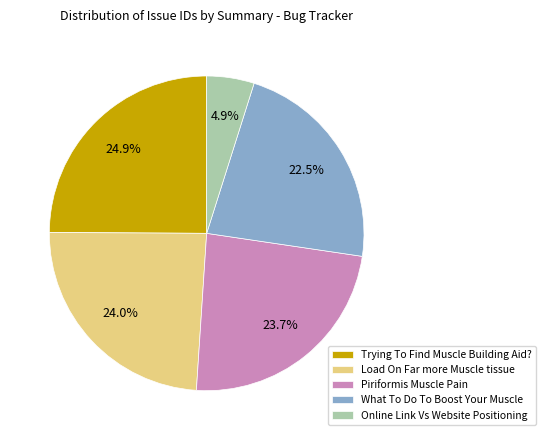

Approximately how many times larger is the value at Piriformis Muscle Pain compared to Trying To Find Muscle Building Aid??

1.0